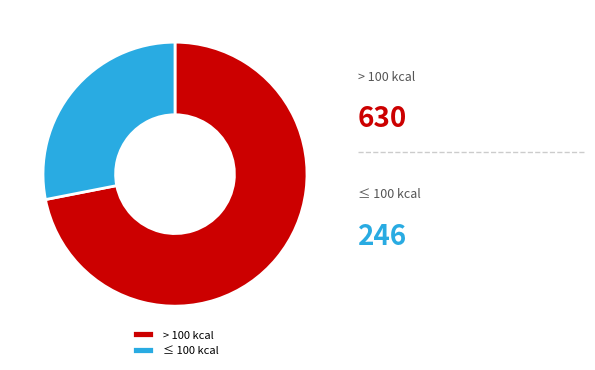

The ≤ 100 kcal slice represents 28% of the pie. True or false?

True